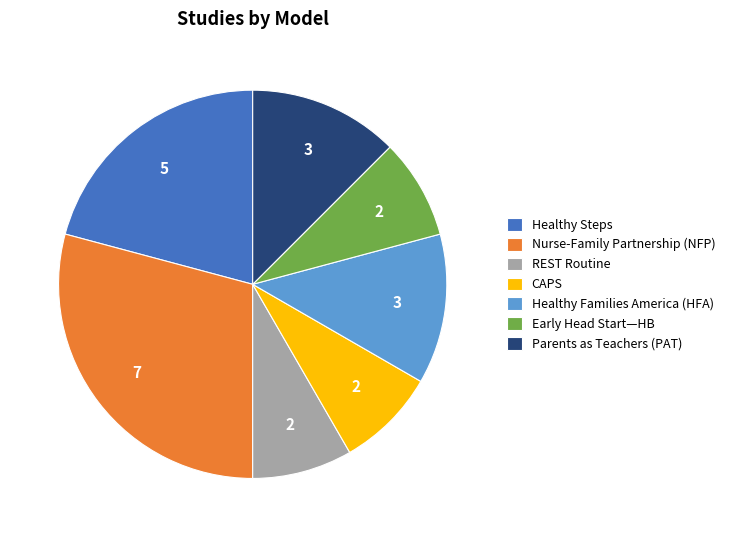

Approximately how many times larger is the value at Healthy Steps compared to Nurse-Family Partnership (NFP)?

0.7